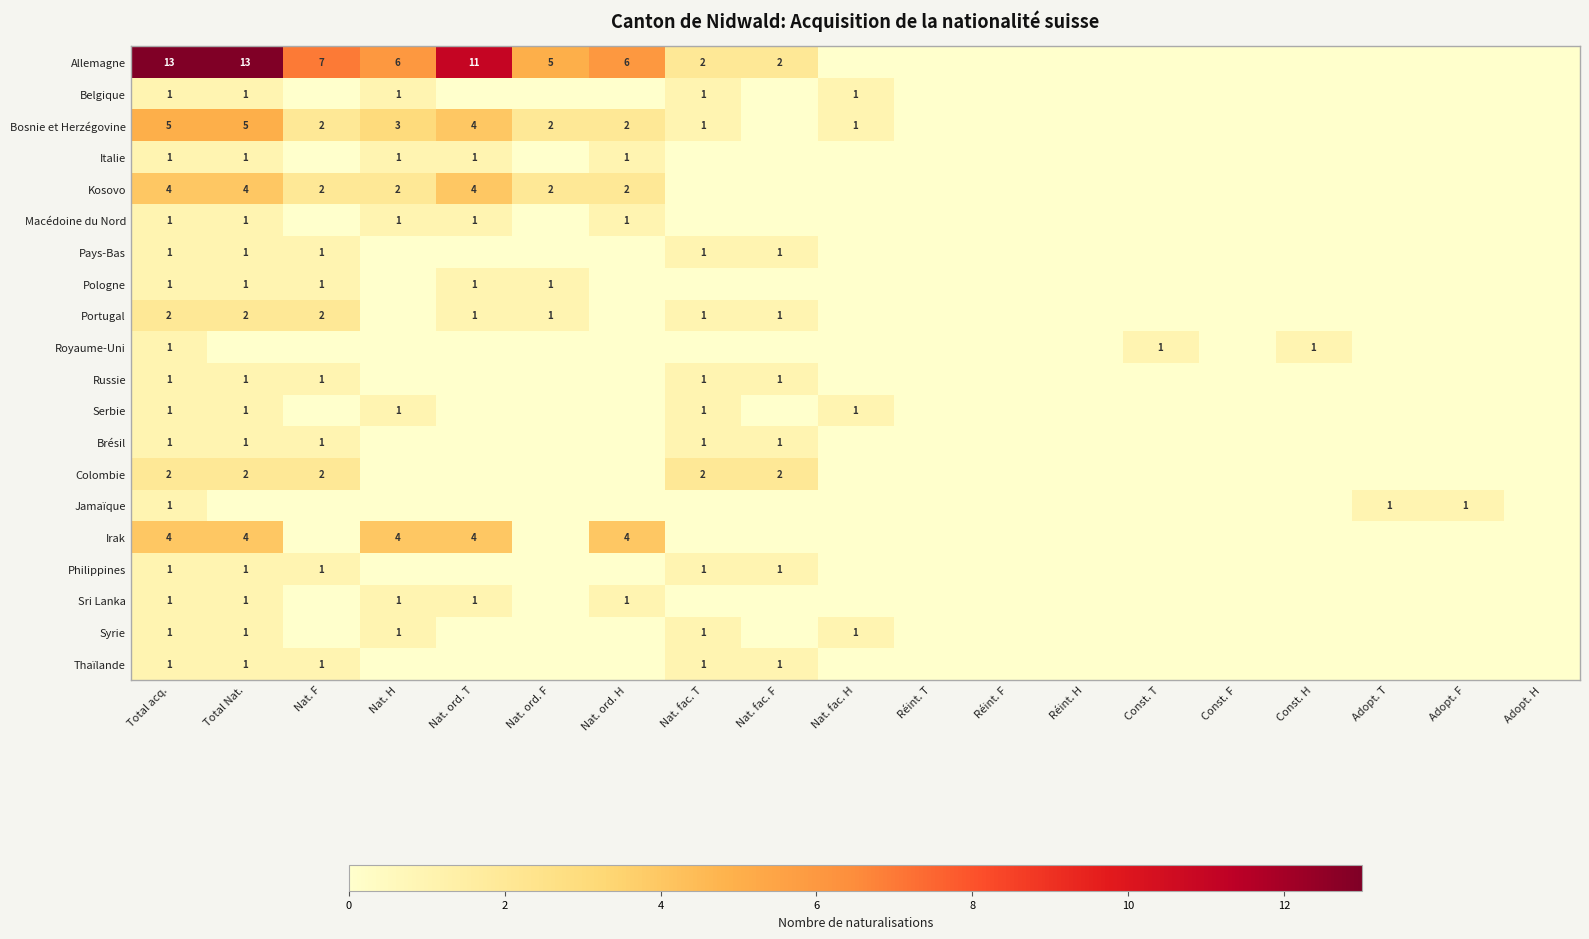

Is it true that Thaïlande equals 1 at Nat. fac. F?

True